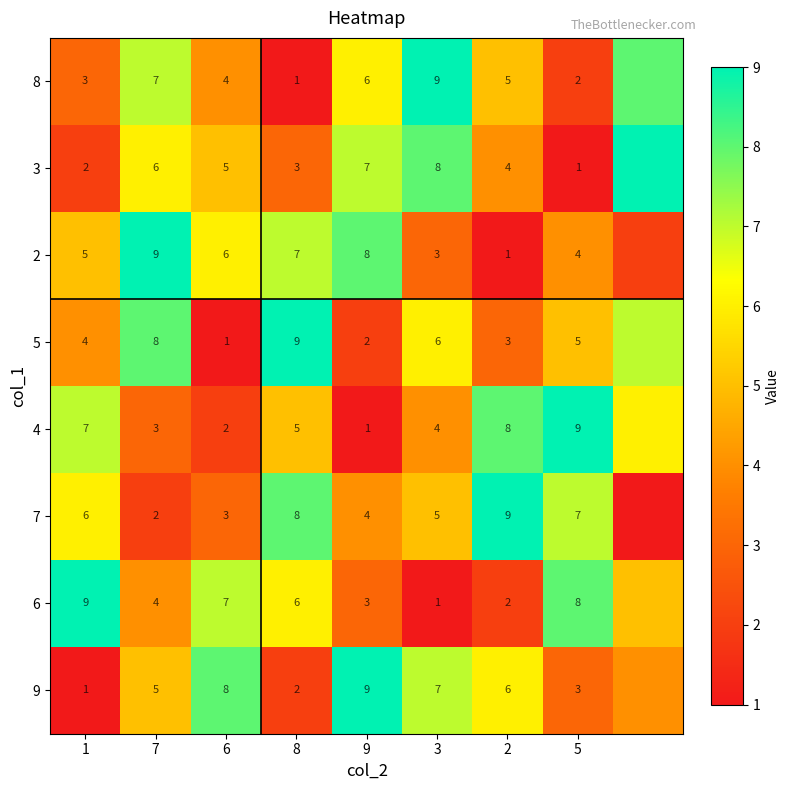

Which series changed the most between 2 and 5?

6